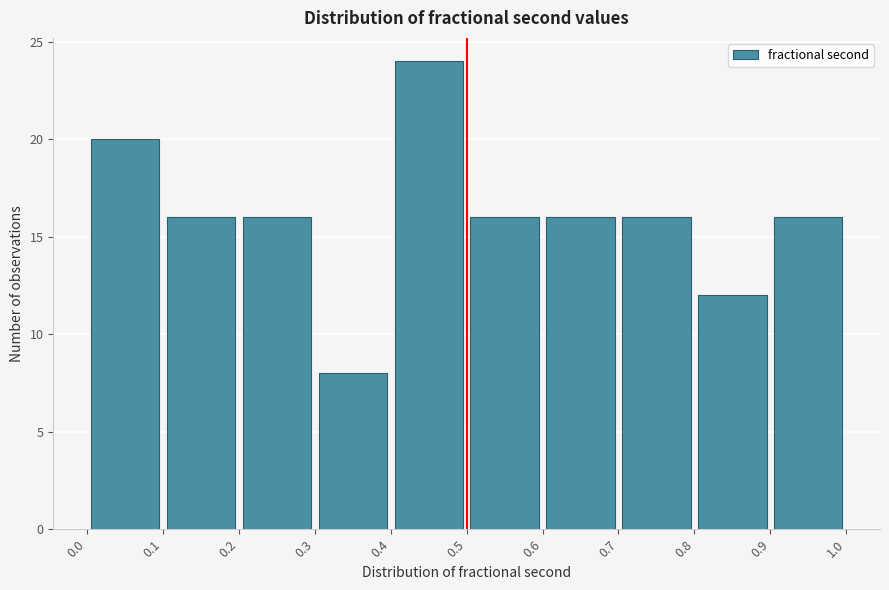

Reading left to right, transcribe this chart: for each bar, give the range it covers on the x-axis and its height. The values are not printed on the chart, so give them approximately, as read against the axis.

0.0 to 0.1: 20
0.1 to 0.2: 16
0.2 to 0.3: 16
0.3 to 0.4: 8
0.4 to 0.5: 24
0.5 to 0.6: 16
0.6 to 0.7: 16
0.7 to 0.8: 16
0.8 to 0.9: 12
0.9 to 1.0: 16